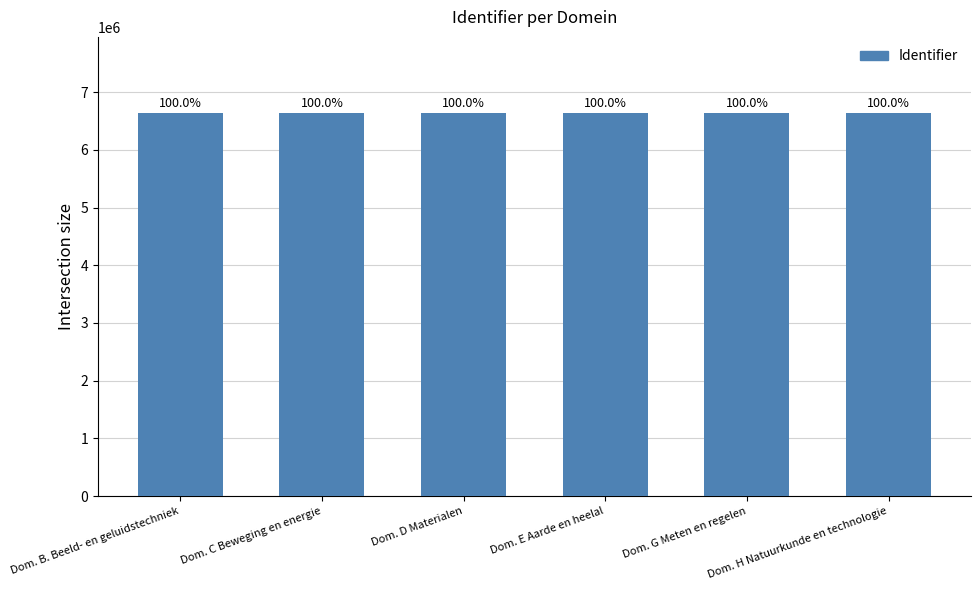

How many bars are there in total?

6